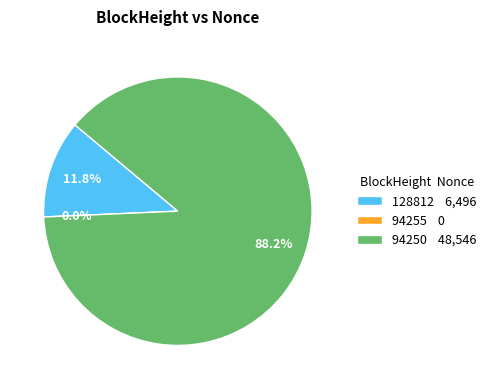

Count the number of slices in the pie.

3